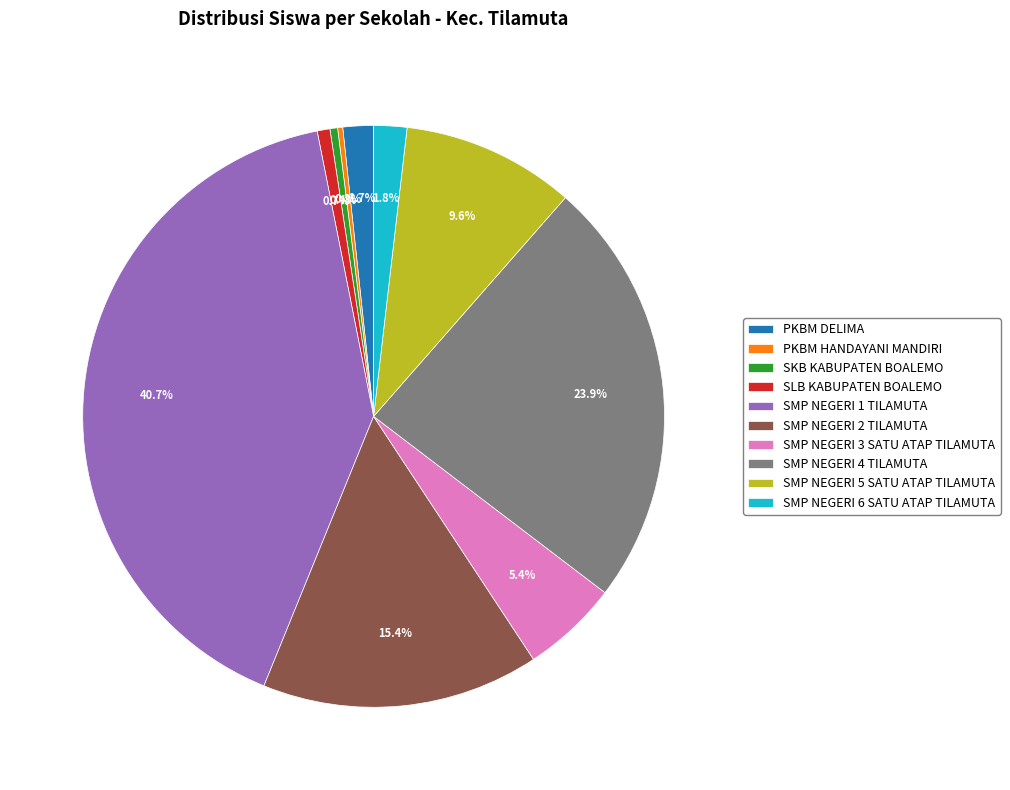

To the nearest percent, what is the difference between the largest and smallest slice percentages?

40%